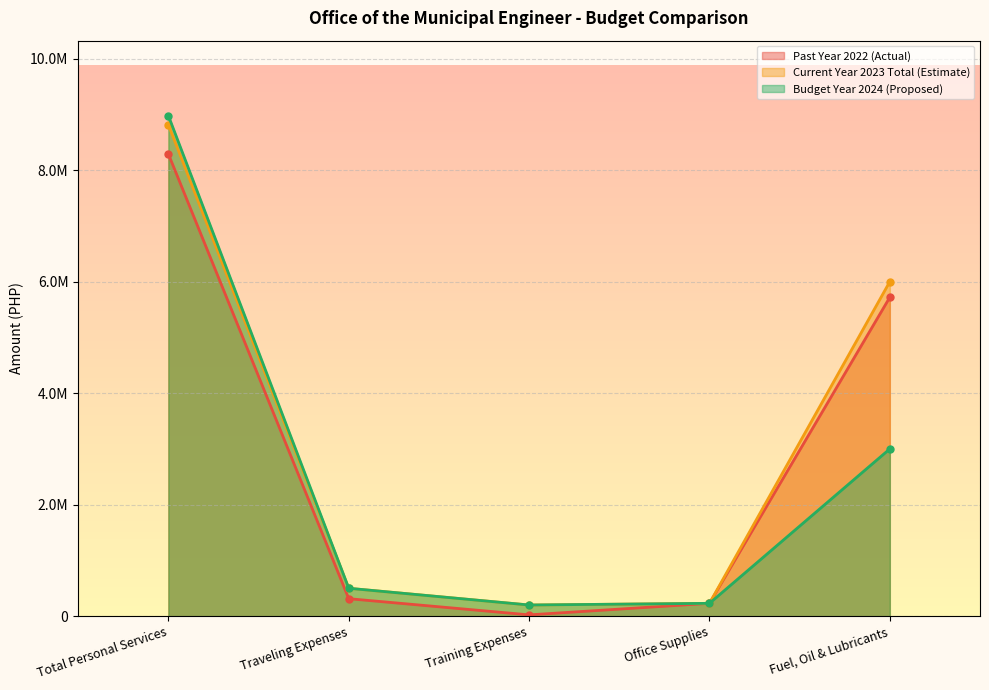

List the labels in order of Past Year 2022 (Actual) value, largest first.

Total Personal Services, Fuel, Oil & Lubricants, Traveling Expenses, Office Supplies, Training Expenses